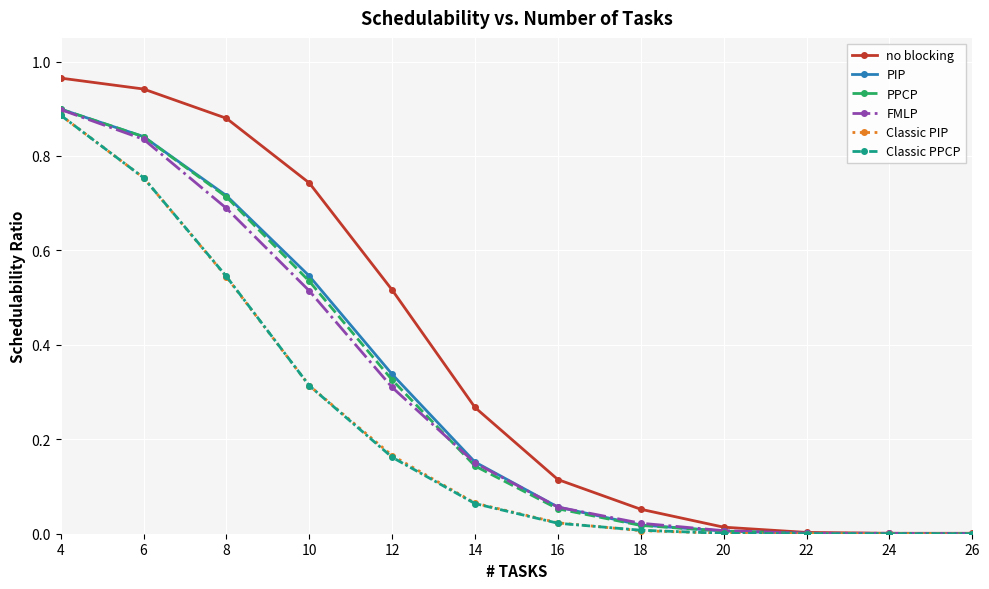

Which category has the highest value across all series?

4